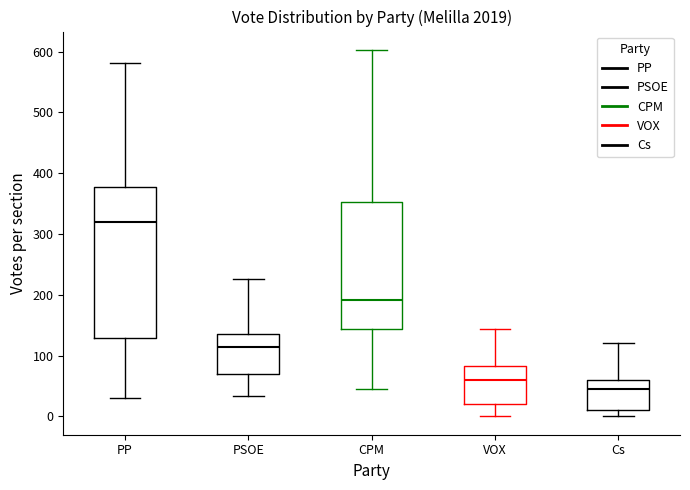

Reading left to right, read every box against the y-axis: the position of its median line, the range the box covers, and the ends of its whiskers. The values are not printed on the chart, so give them approximately, as read against the axis.

PP: median 320, box 130 to 380, whiskers 30 to 580
PSOE: median 110, box 70 to 130, whiskers 30 to 230
CPM: median 190, box 140 to 350, whiskers 50 to 600
VOX: median 60, box 20 to 80, whiskers 0 to 140
Cs: median 50, box 10 to 60, whiskers 0 to 120